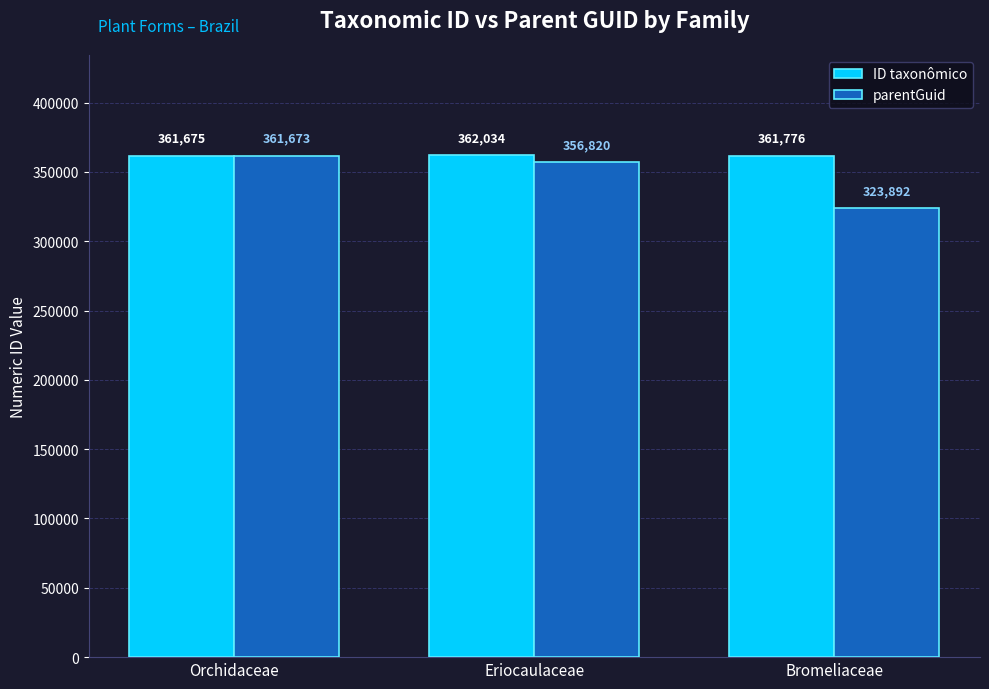

Which series has the widest spread of values?

parentGuid